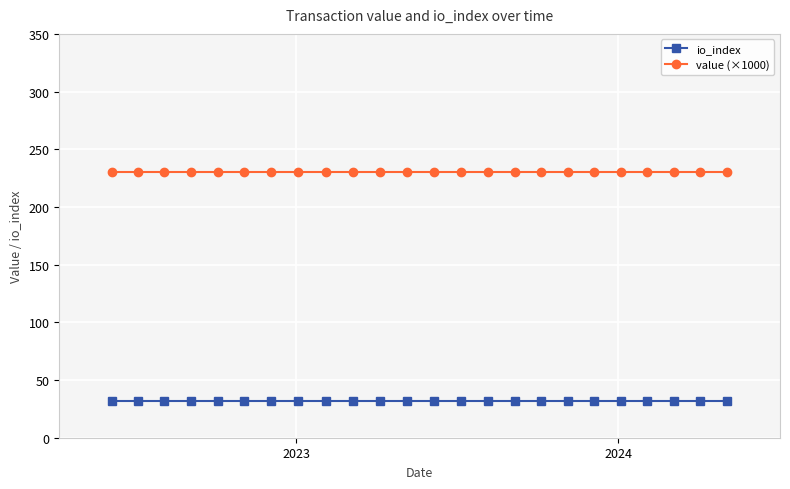

What is the smallest value displayed?

32.0